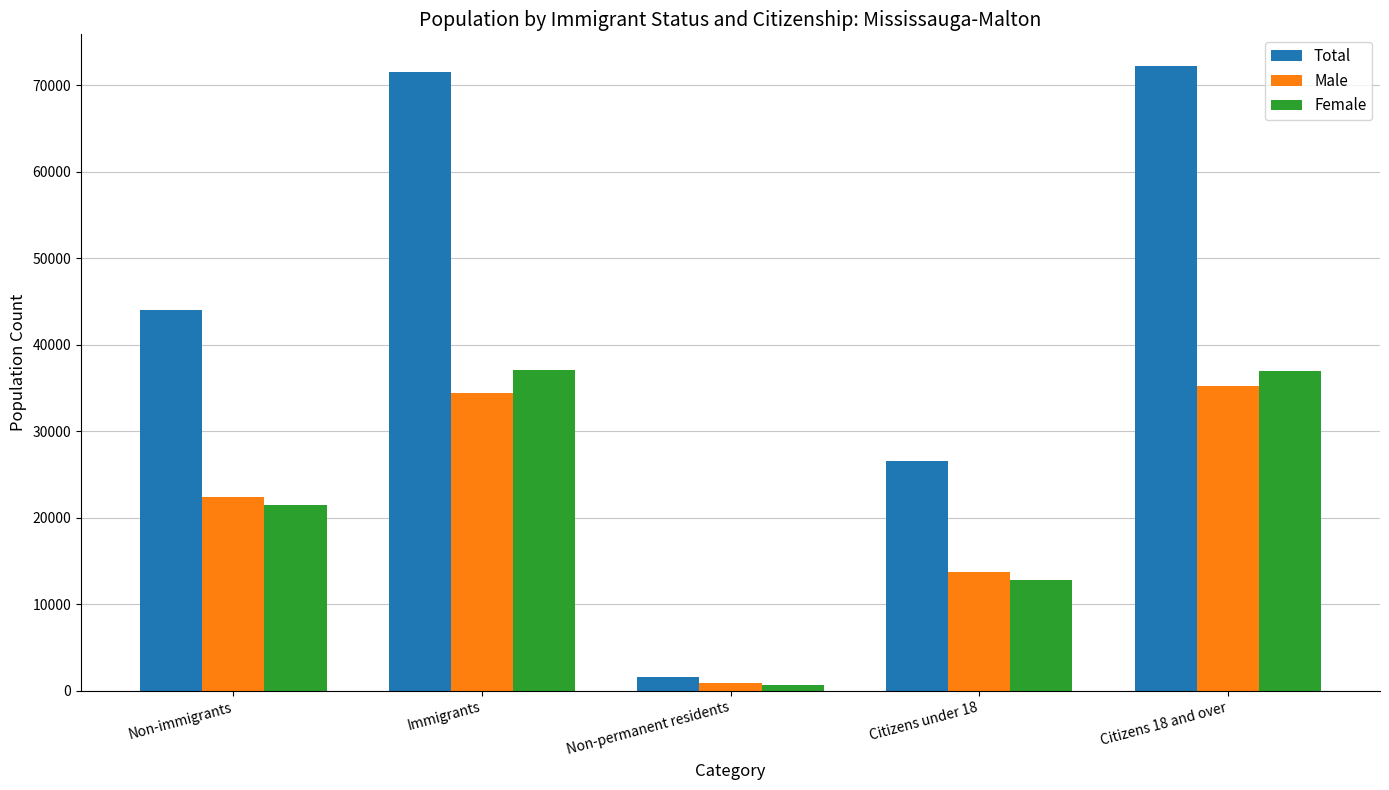

At which category does the chart reach its minimum across all series?

Non-permanent residents